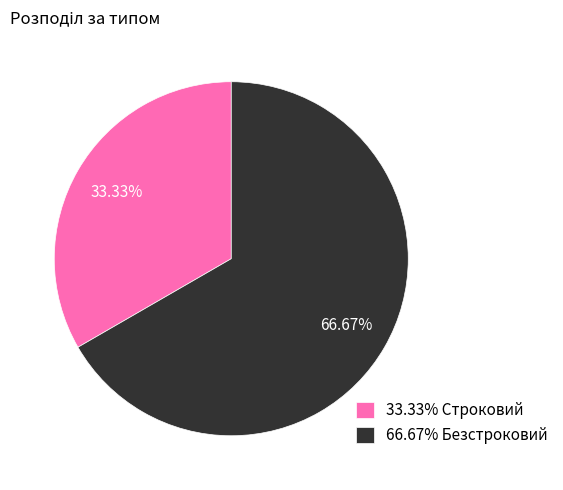

Is the sum of 66.67% Безстроковий and 33.33% Строковий greater than half?

Yes